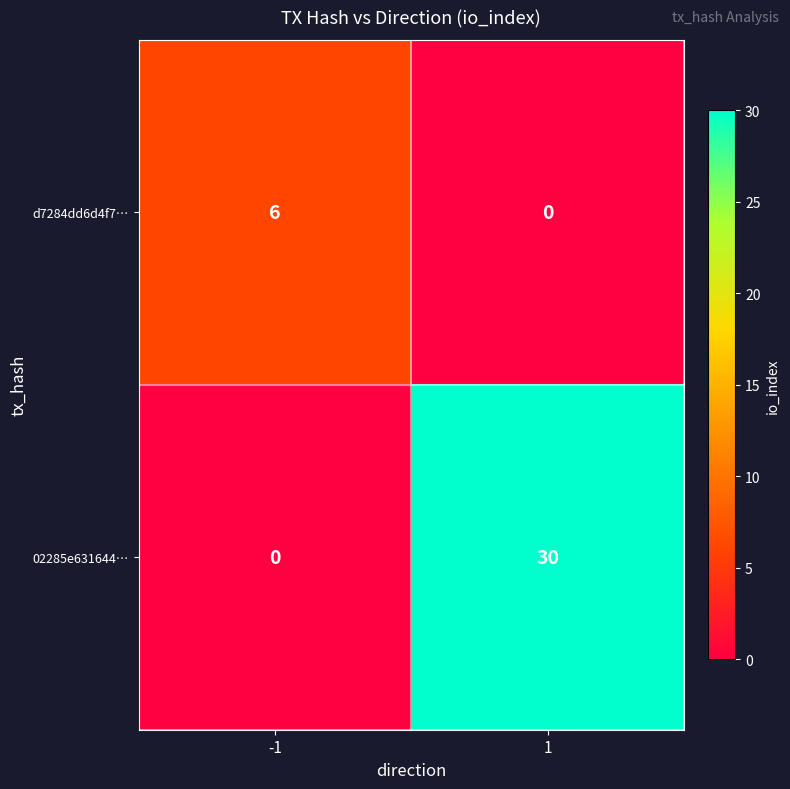

The 02285e631644… series shows 0 at -1. True or false?

True